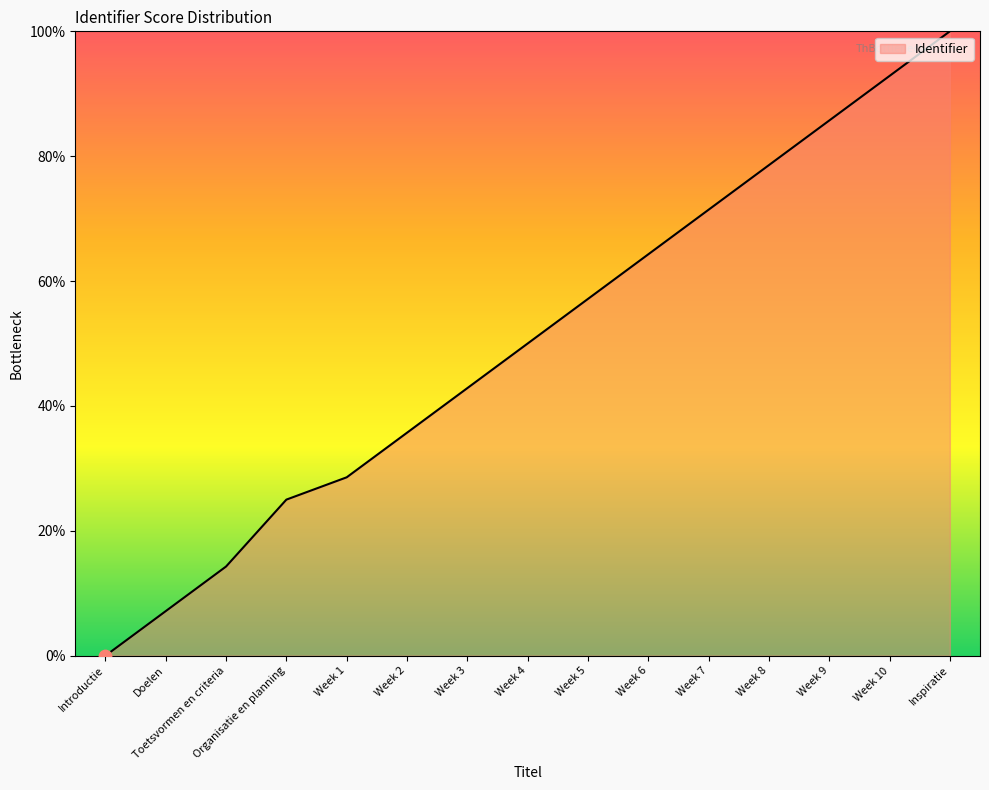

What is the change in value from Week 5 to Inspiratie?

+42.9